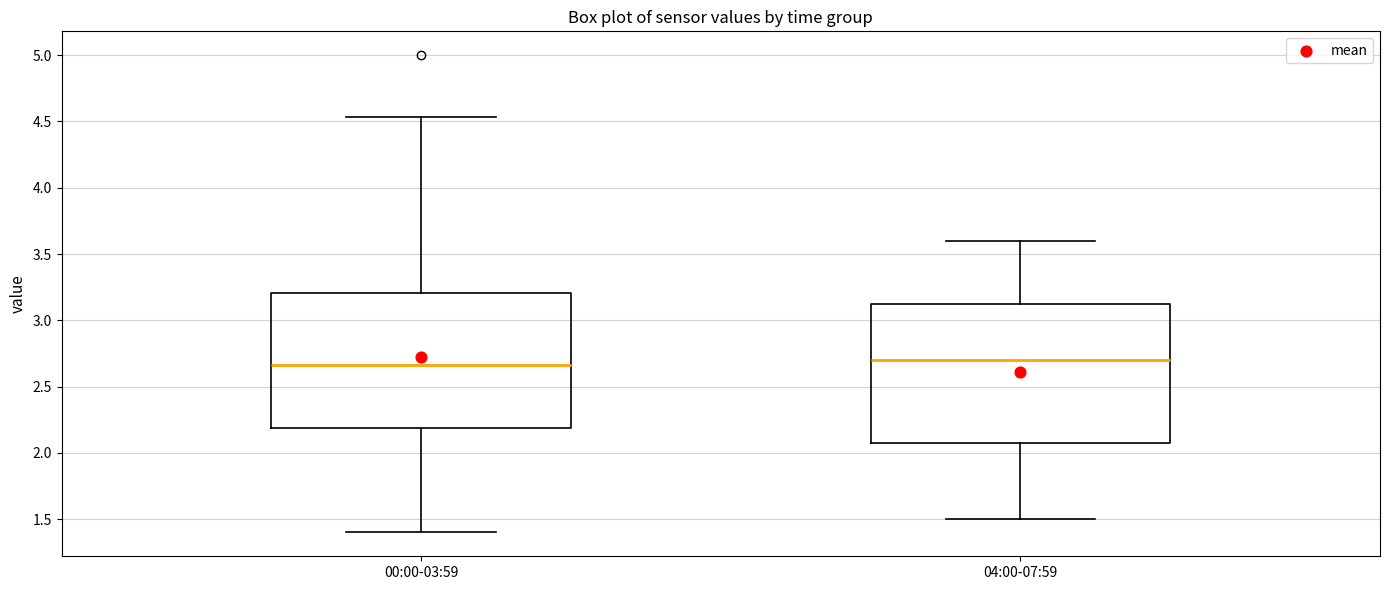

Reading left to right, read every box against the y-axis: the position of its median line, the range the box covers, and the ends of its whiskers. The values are not printed on the chart, so give them approximately, as read against the axis.

00:00-03:59: median 2.65, box 2.20 to 3.20, whiskers 1.40 to 4.55
04:00-07:59: median 2.70, box 2.10 to 3.15, whiskers 1.50 to 3.60